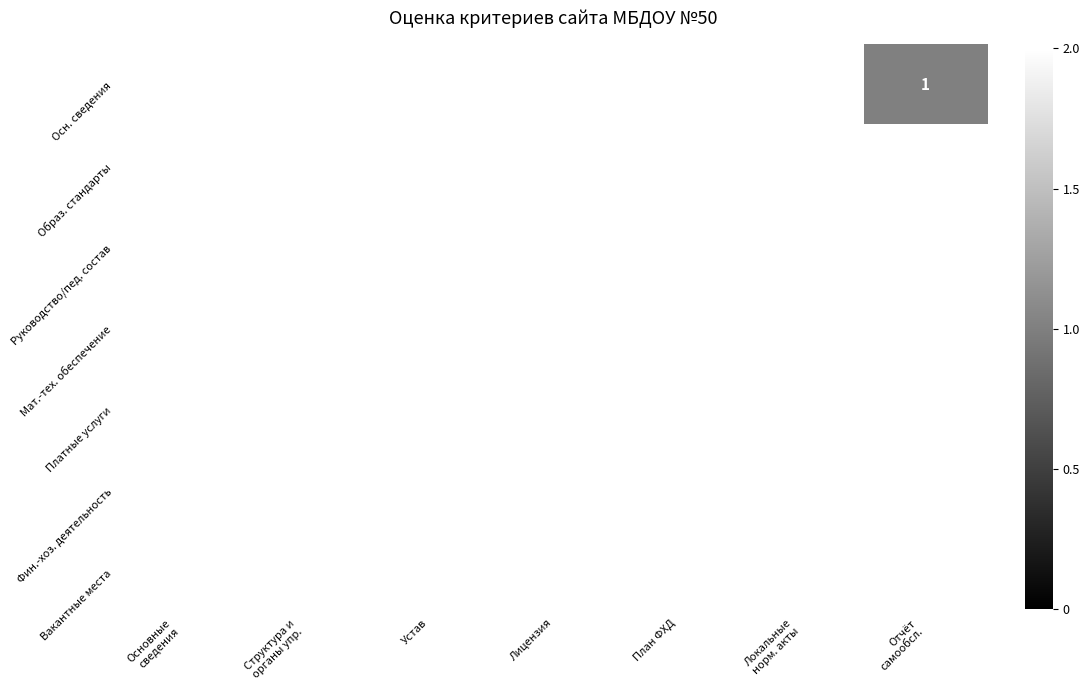

What is the minimum value shown in the chart?

1